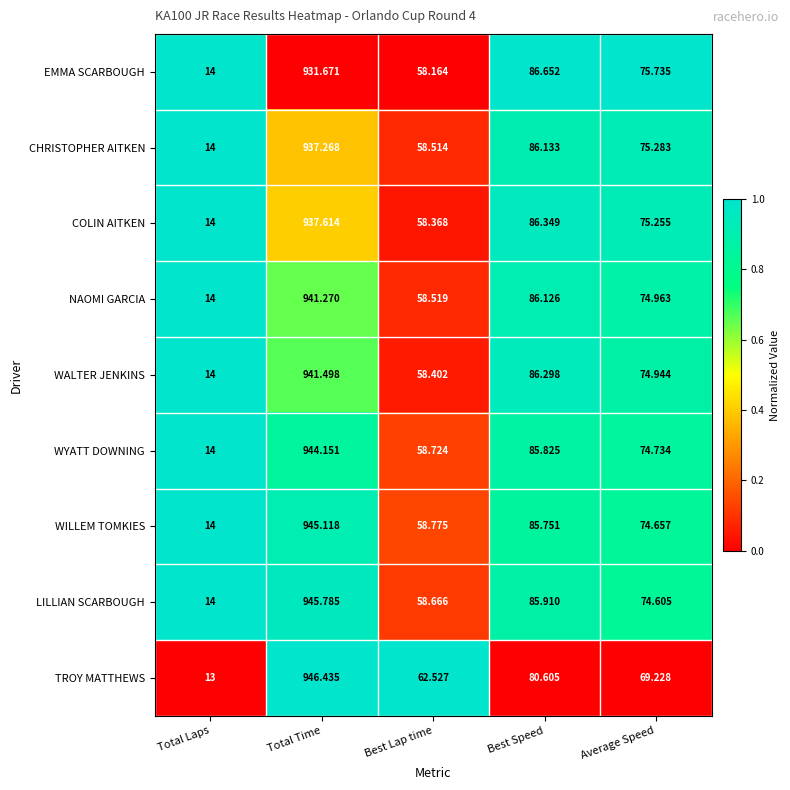

Between Total Laps and Average Speed, which series saw the biggest shift?

EMMA SCARBOUGH